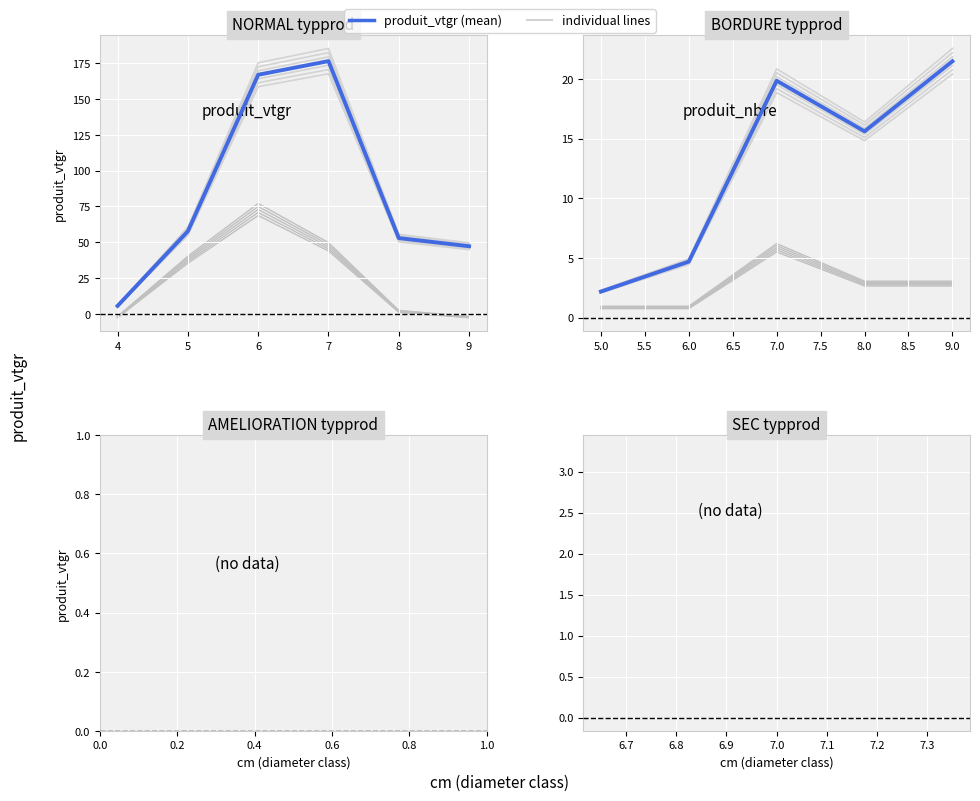

What is the average value?

12.8